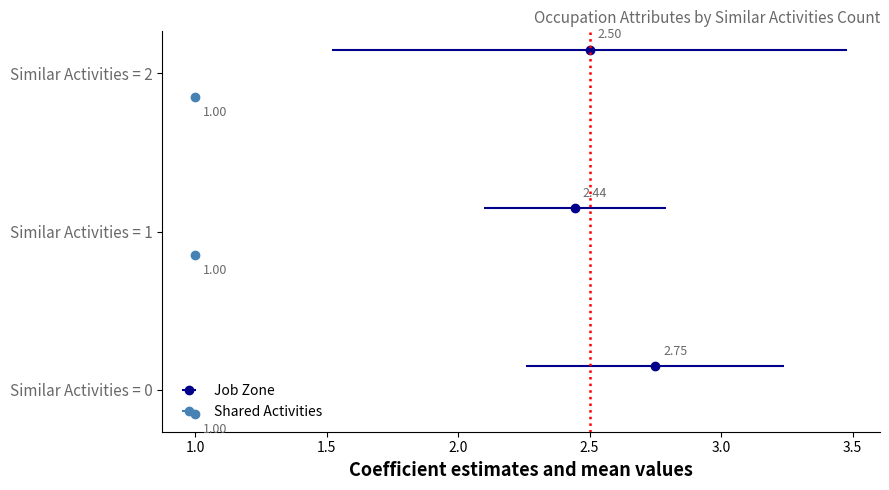

Which series has the largest total across all categories?

Job Zone